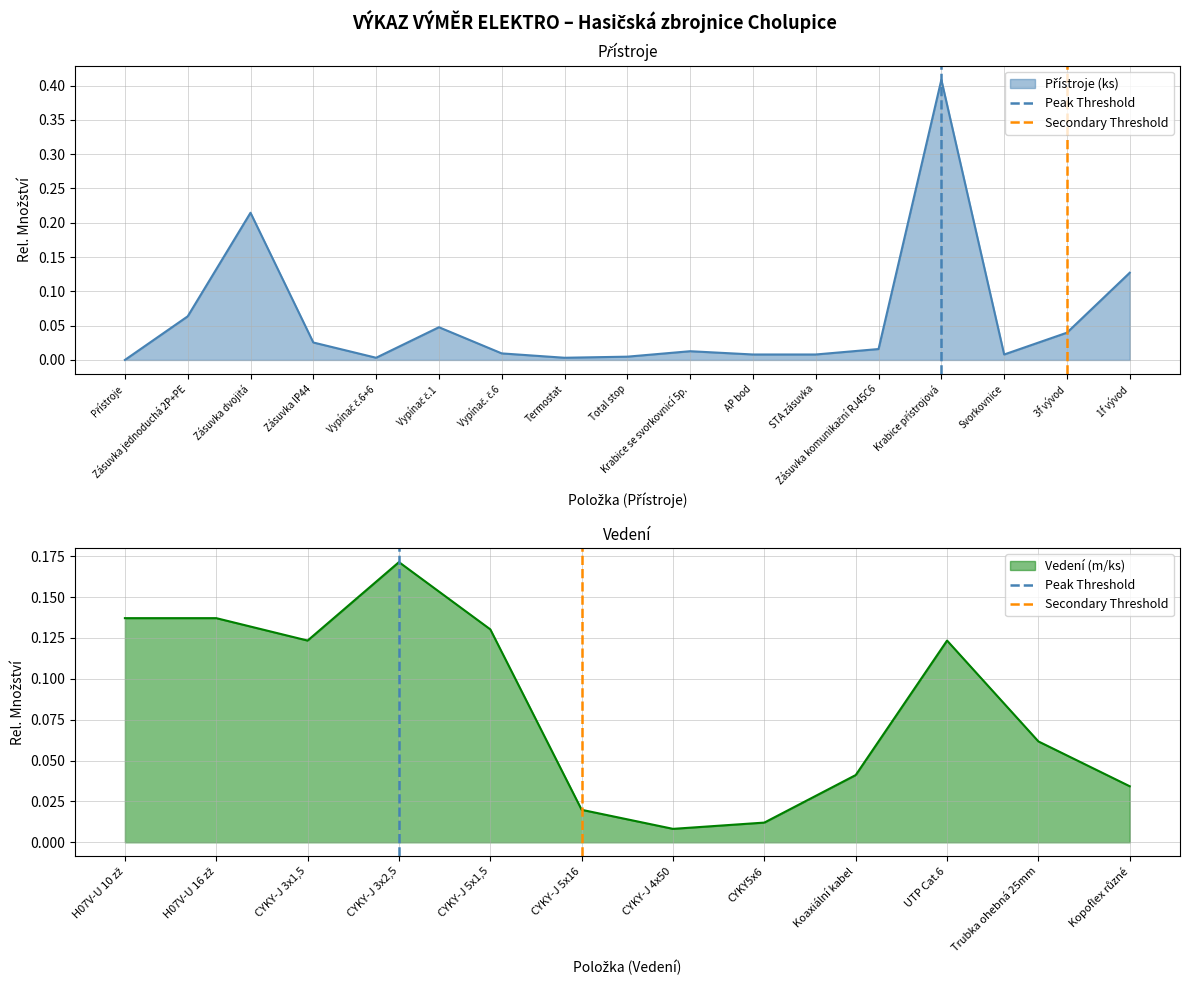

What is the maximum value for Peak Threshold?

1